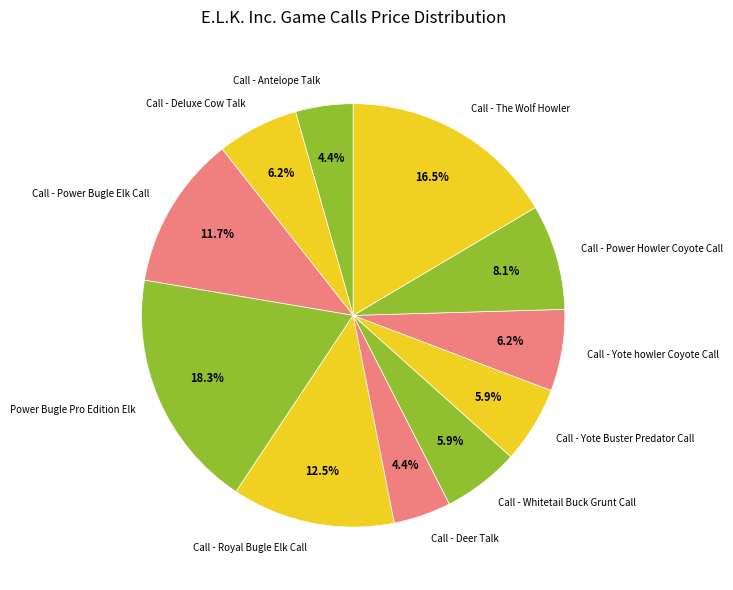

Approximately how many times larger is the value at Call - Antelope Talk compared to Call - Power Bugle Elk Call?

0.4